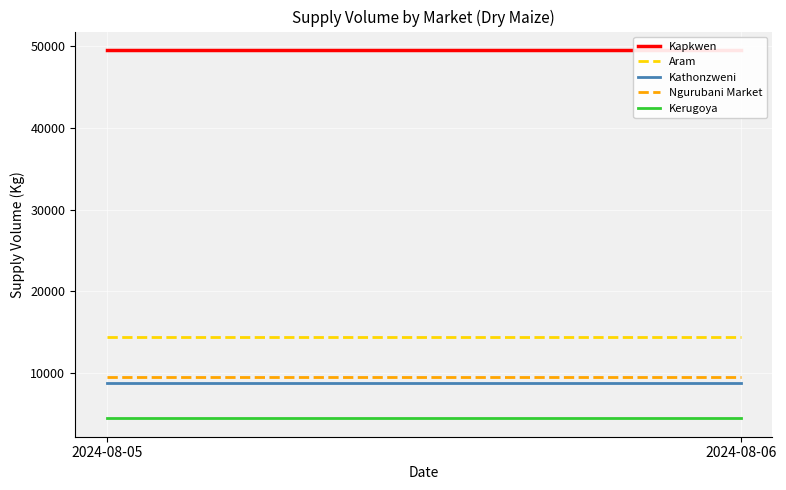

Rank the series by their maximum value, from highest to lowest.

Kapkwen, Aram, Ngurubani Market, Kathonzweni, Kerugoya